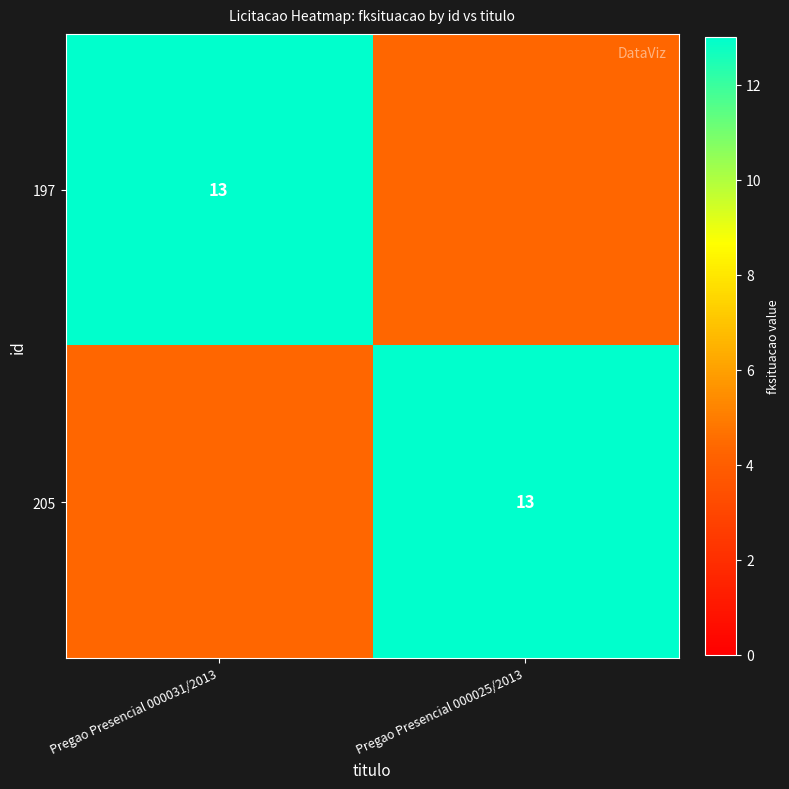

Which series has the largest range (max minus min)?

197